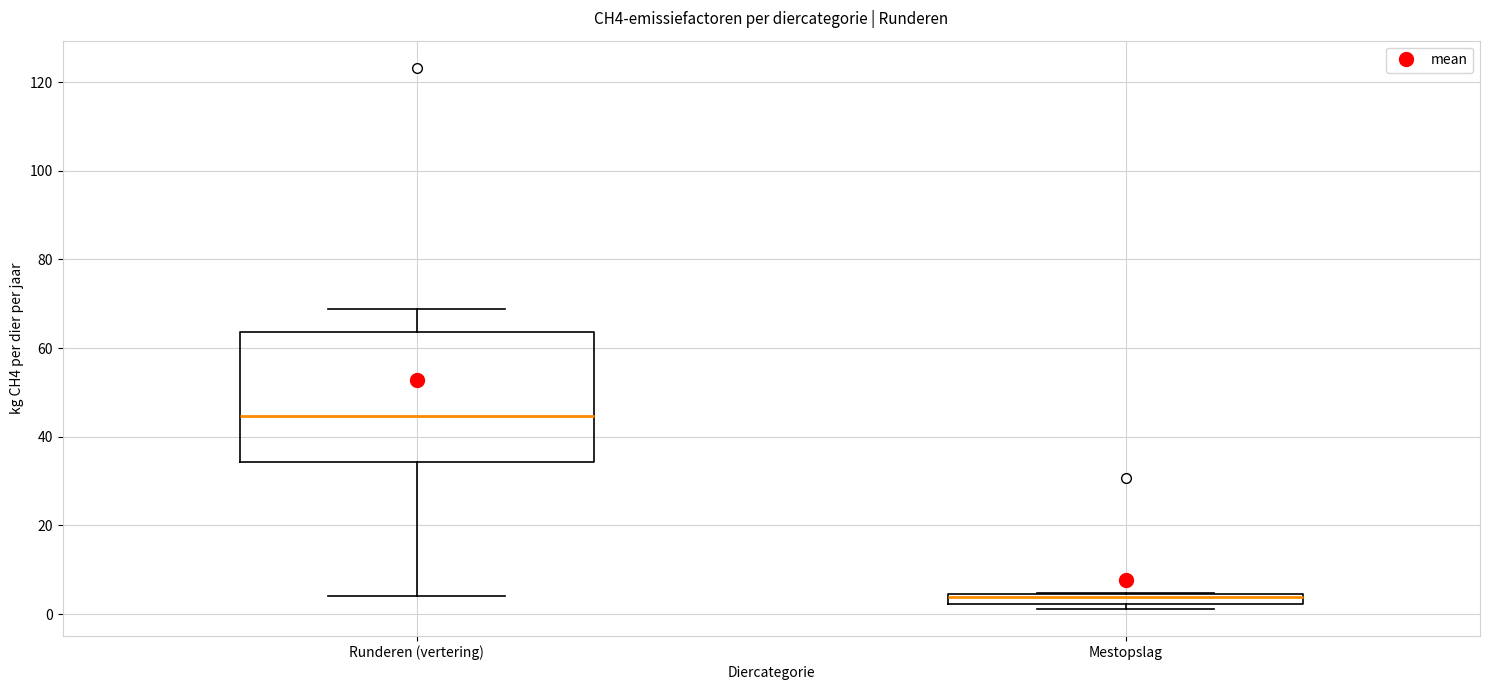

Which box is the tallest, from its lower edge to its upper edge?

Runderen (vertering)